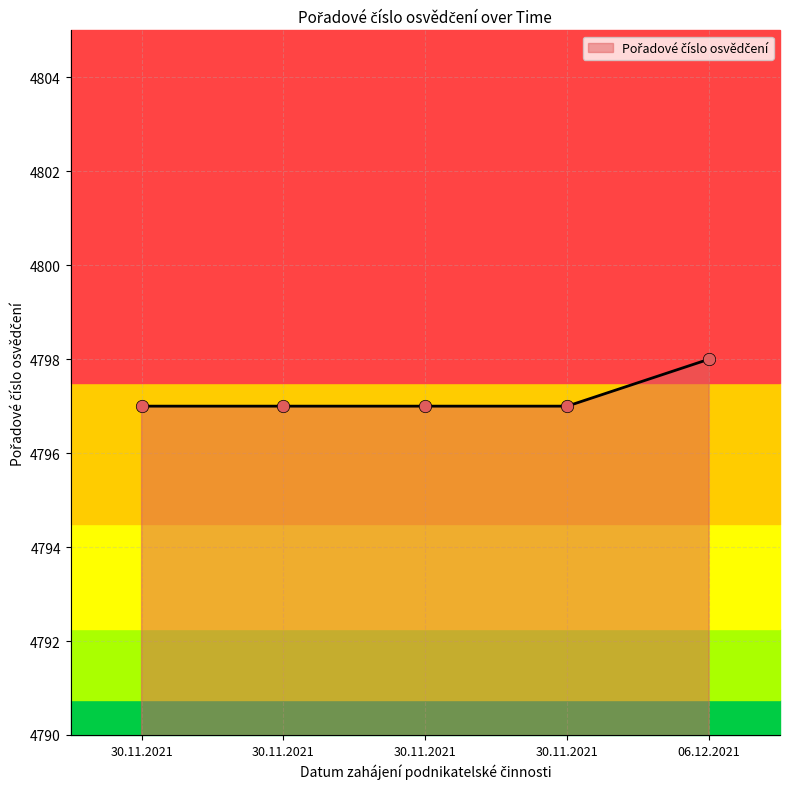

How many lines are shown in the chart?

1